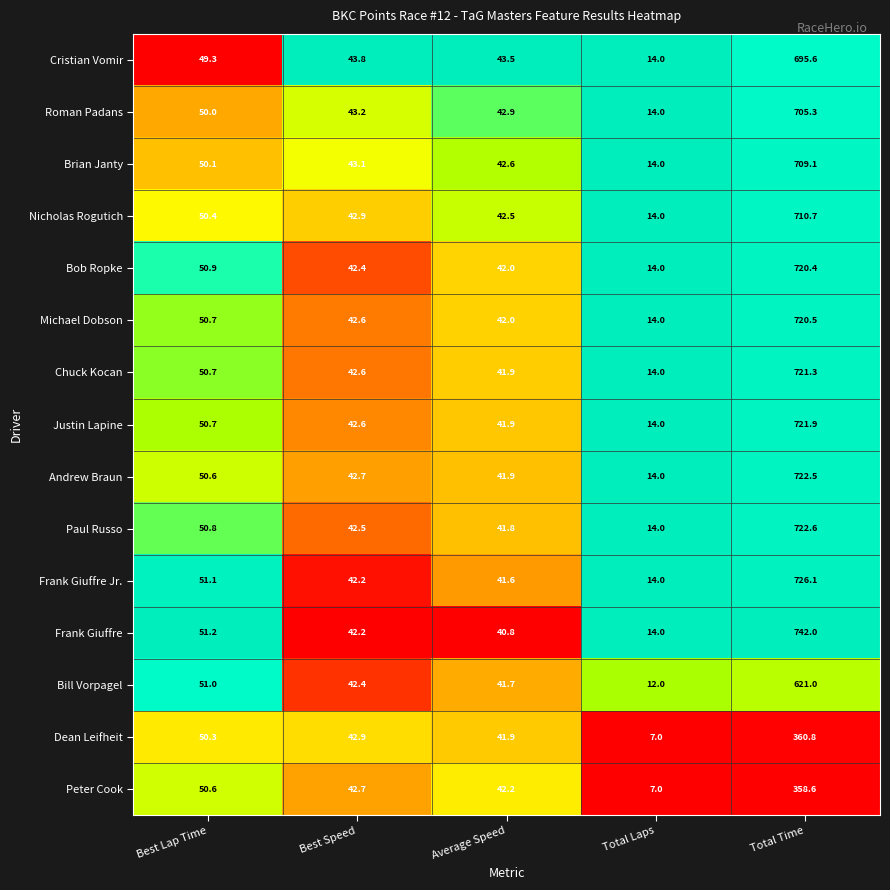

Which series has the largest total across all categories?

Frank Giuffre